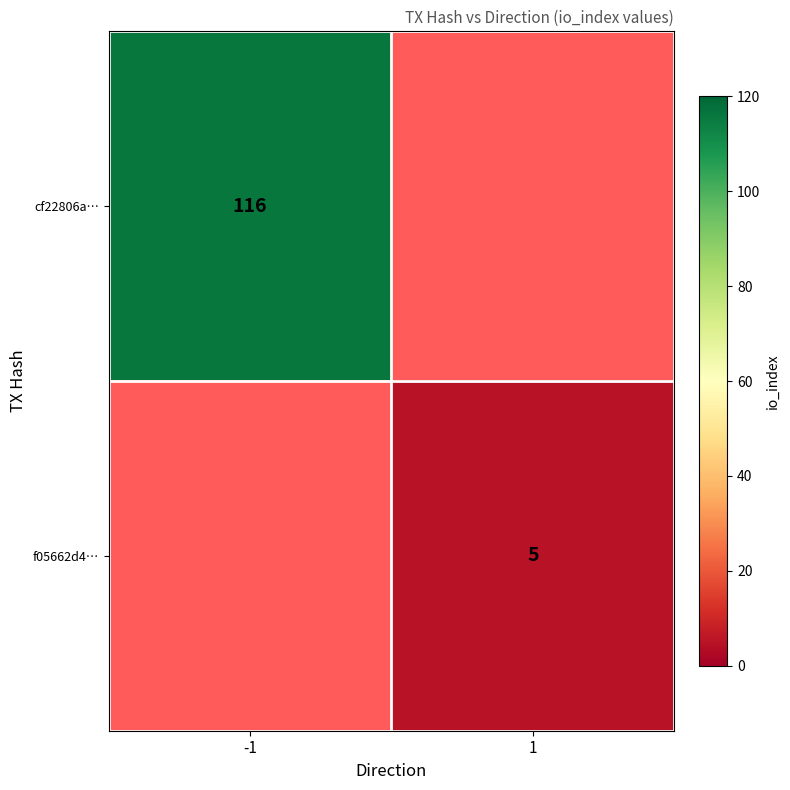

Is it true that f05662d4… equals 2 at 1?

False